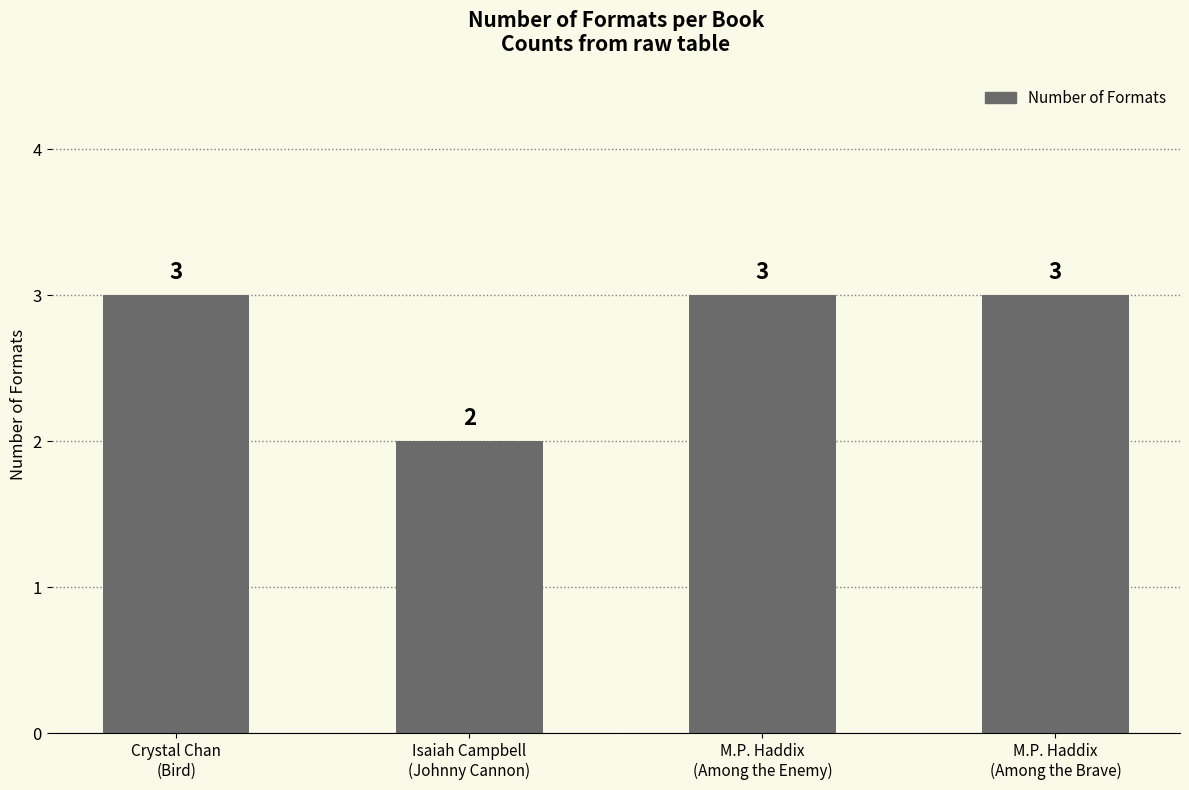

Is it true that the value at Crystal Chan
(Bird) is 3?

True